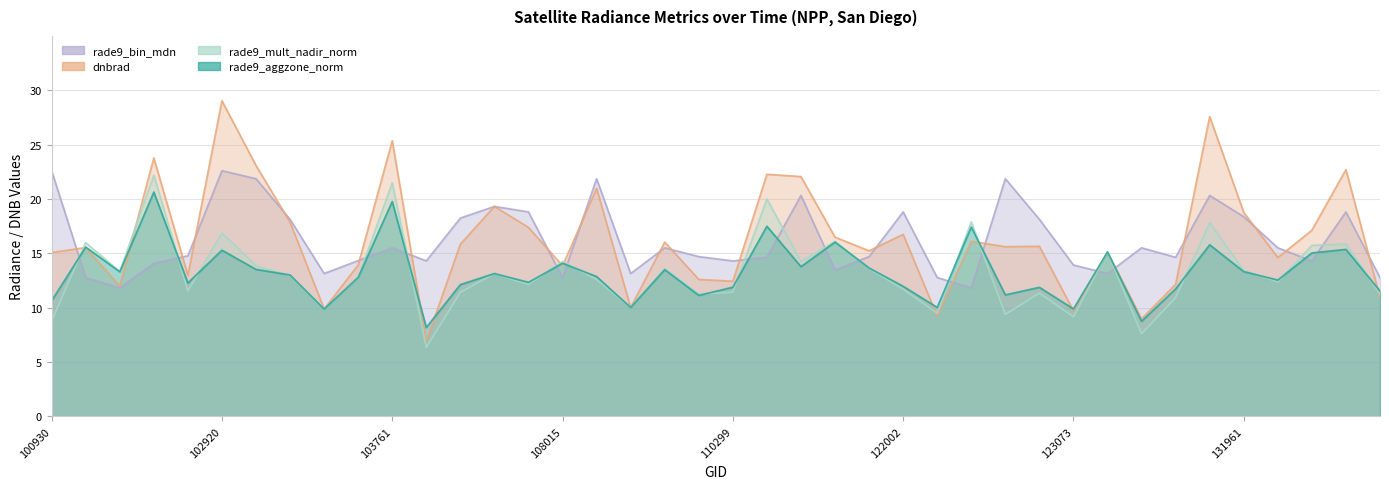

Which series ends up on top after the final intersection of rade9_bin_mdn and rade9_mult_nadir_norm?

rade9_bin_mdn